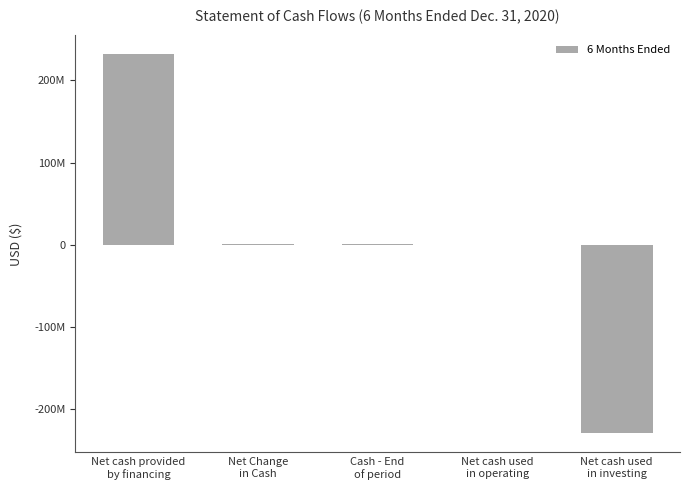

At which category does the chart reach its minimum across all series?

Net cash used
in investing